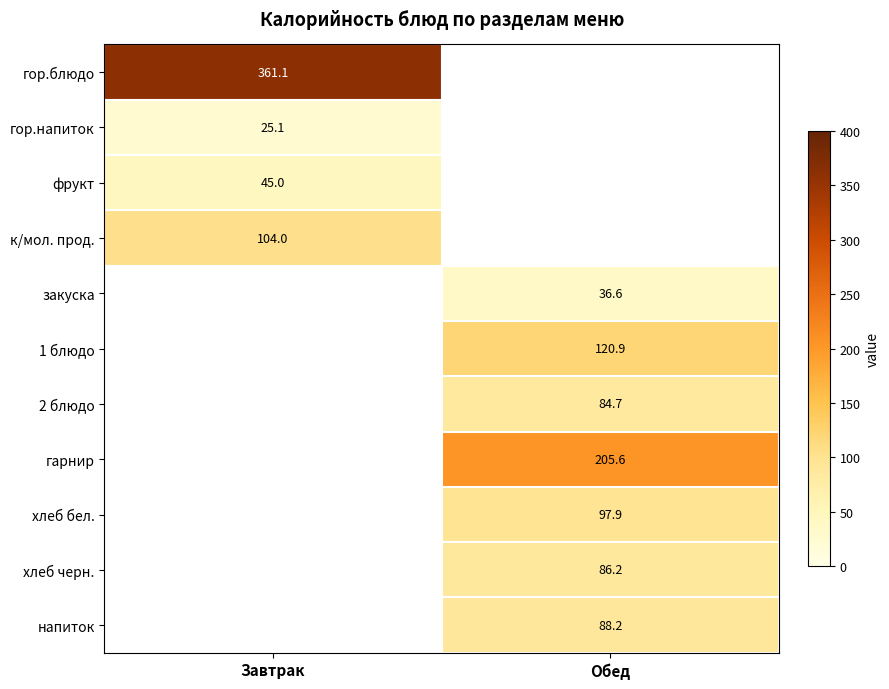

True or false: 2 блюдо has a value of 84.7 at Обед.

True